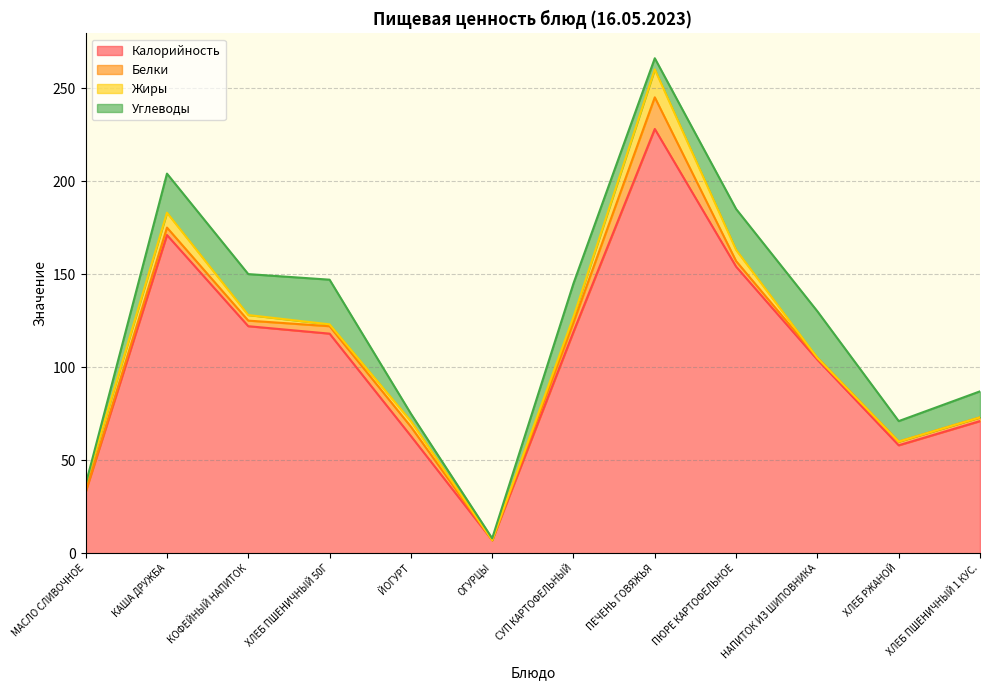

Which series has the largest total across all categories?

Калорийность